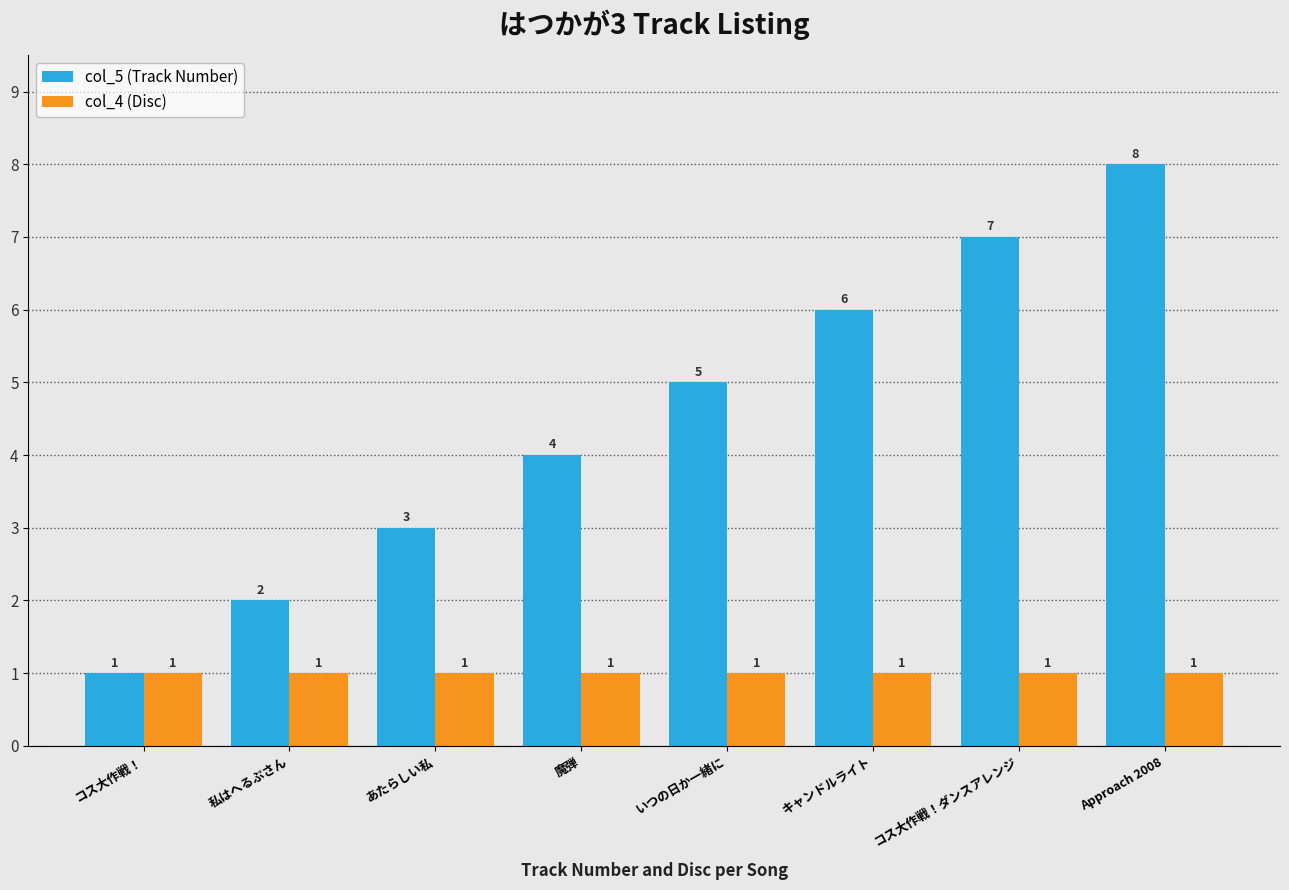

Reading left to right, extract all data points from this chart.

col_5 (Track Number): 1	2	3	4	5	6	7	8
col_4 (Disc): 1	1	1	1	1	1	1	1